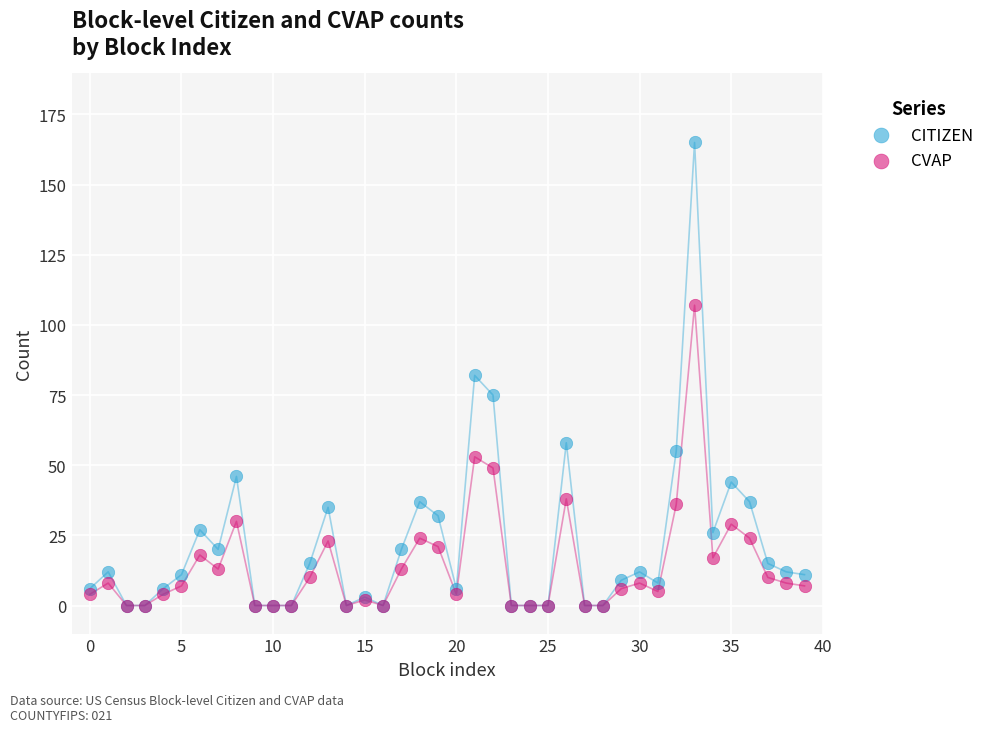

What are all the series names shown in the legend?

CITIZEN, CVAP